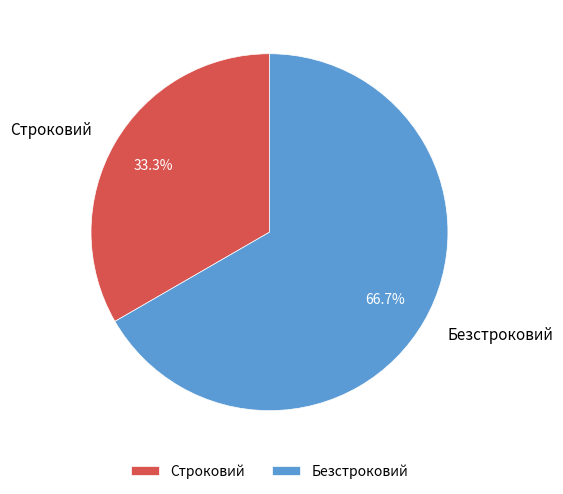

Does Безстроковий account for over 50% of the chart?

Yes